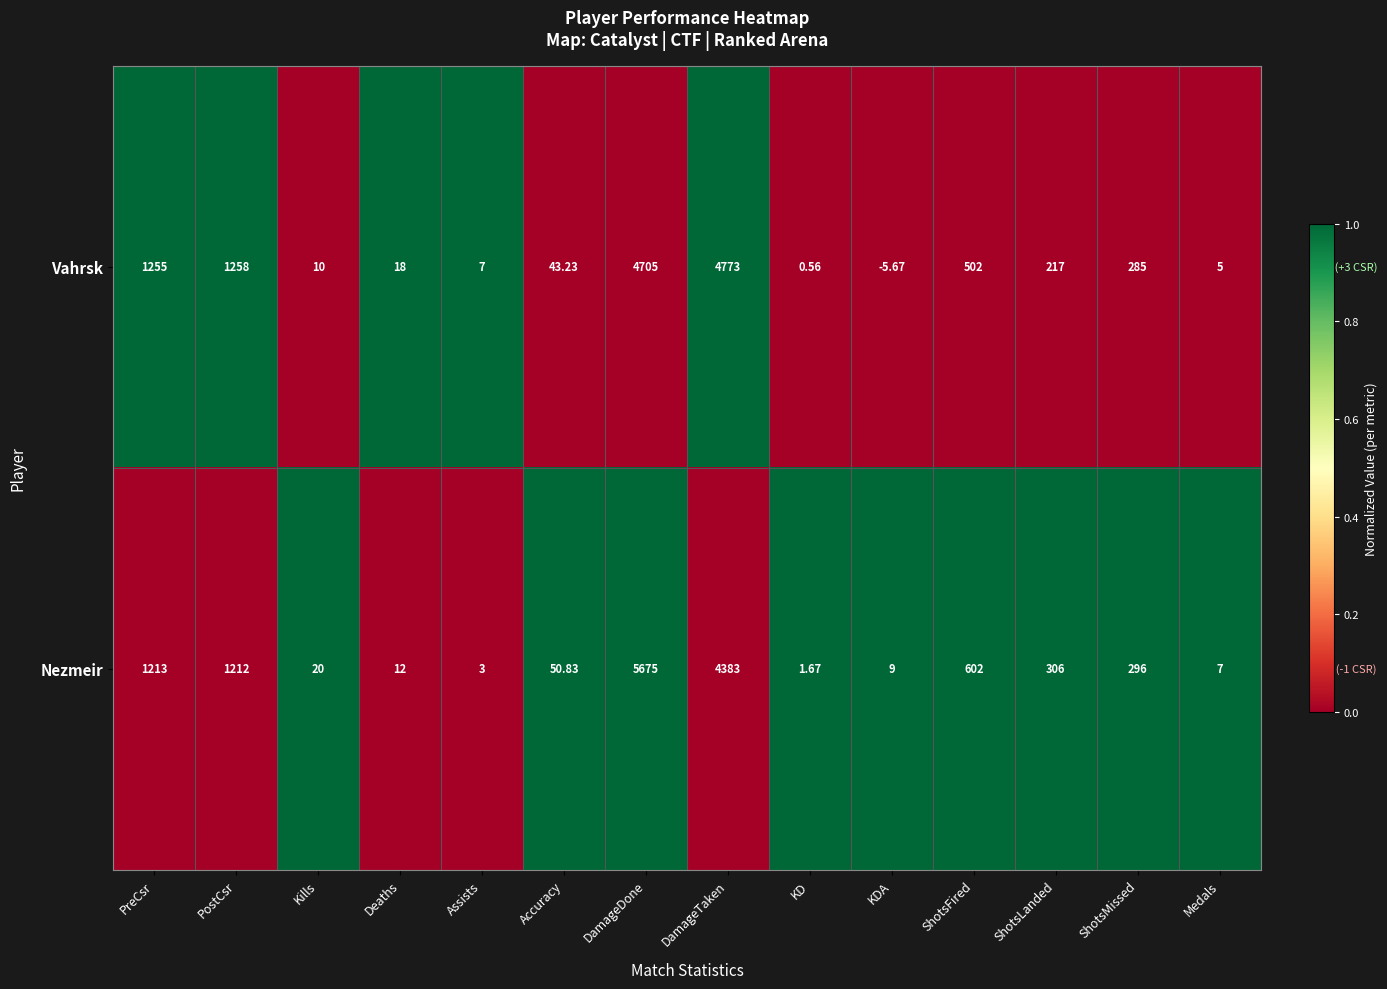

Which series has the largest total across all categories?

Nezmeir